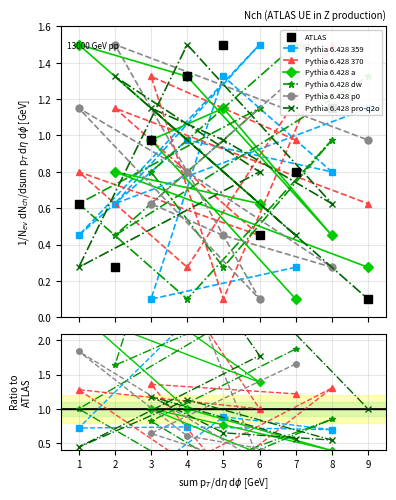

The value of col_9 at 3 is 0.1. True or false?

False